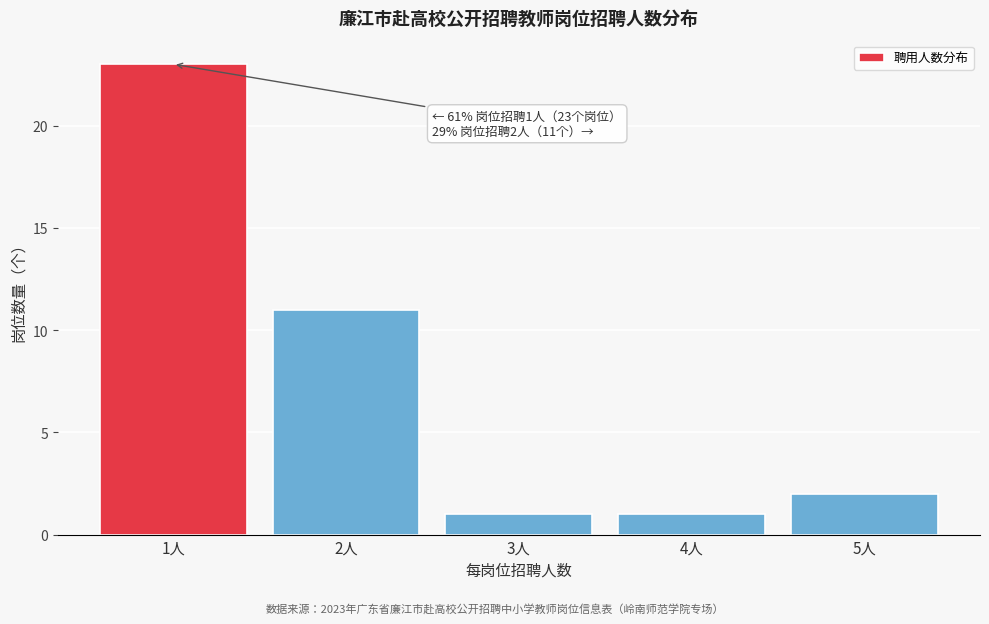

Reading left to right, transcribe all the data shown in this chart.

23	11	1	1	2